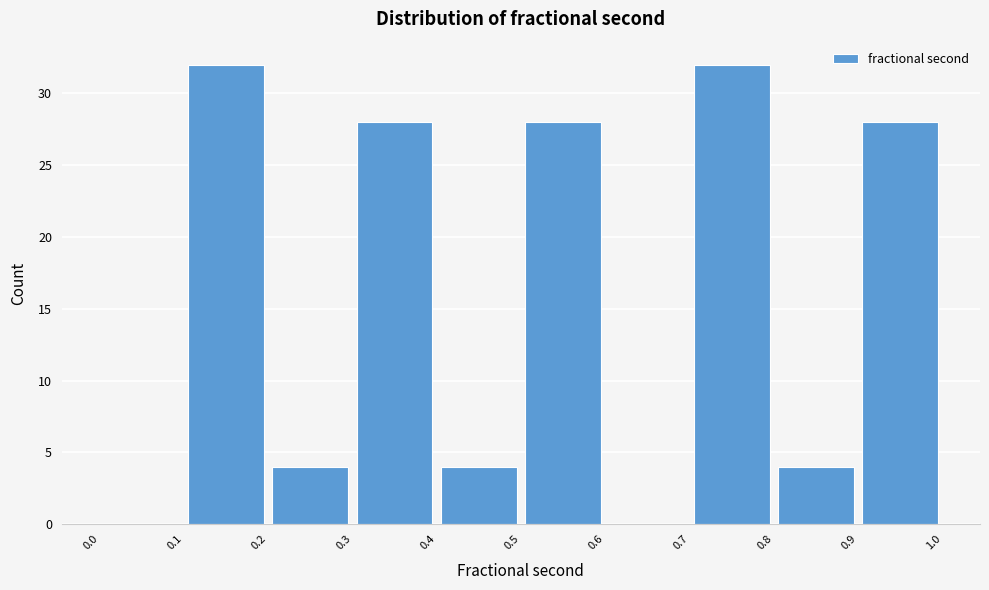

How tall is the bar that spans 0.5 to 0.6 on the x-axis? The values are not printed on the chart, so give them approximately, as read against the axis.

28